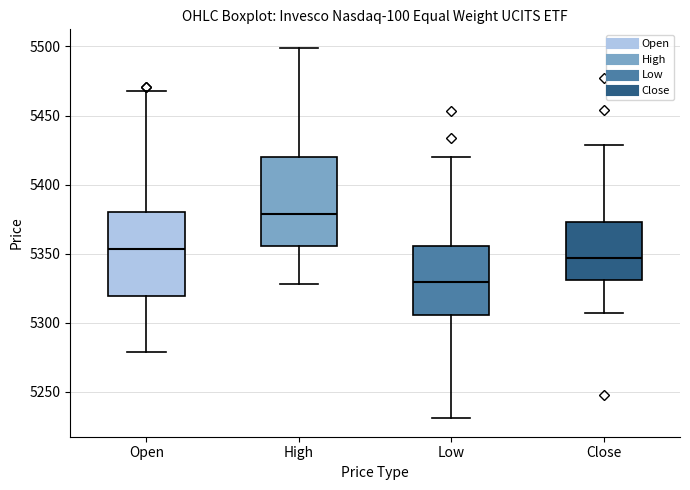

Where is the upper edge of the box for Open on the y-axis? The values are not printed on the chart, so give them approximately, as read against the axis.

5380